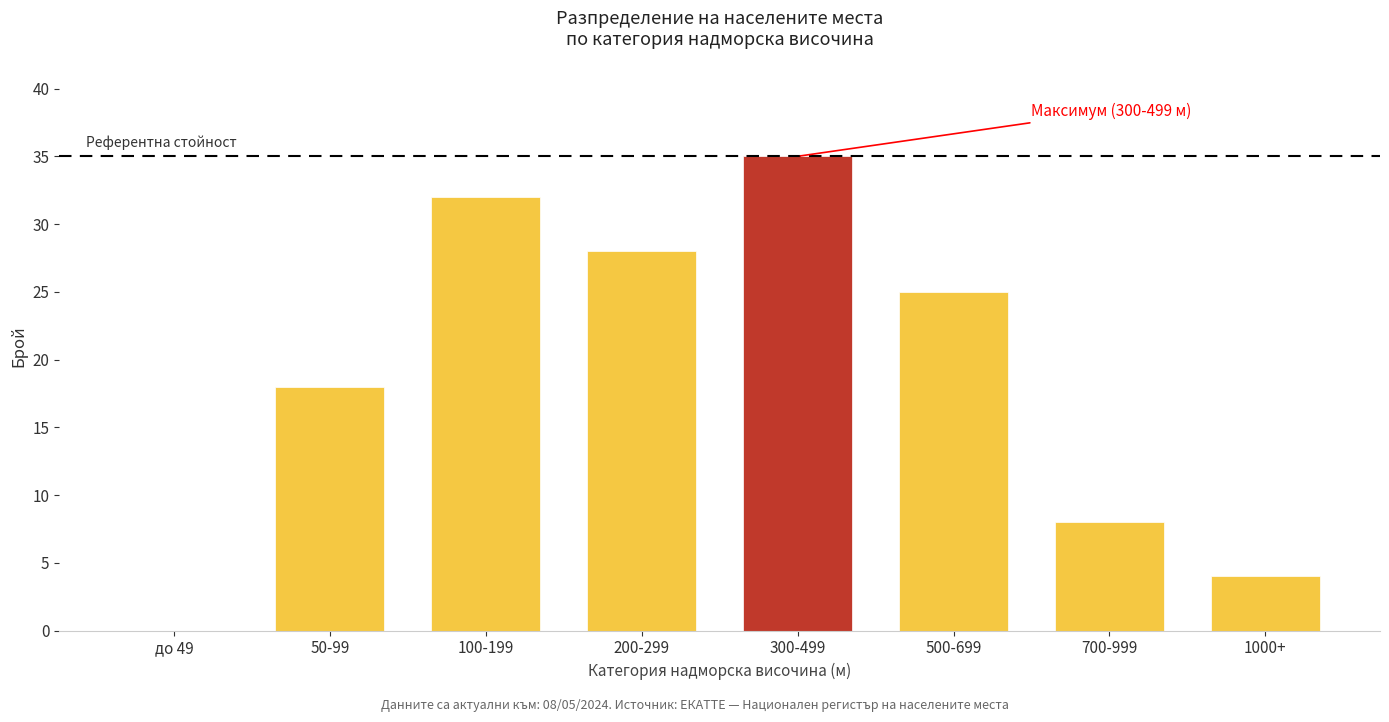

Reading right to left, extract all data points from this chart.

1000+=4	700-999=8	500-699=25	300-499=35	200-299=28	100-199=32	50-99=18	до 49=0